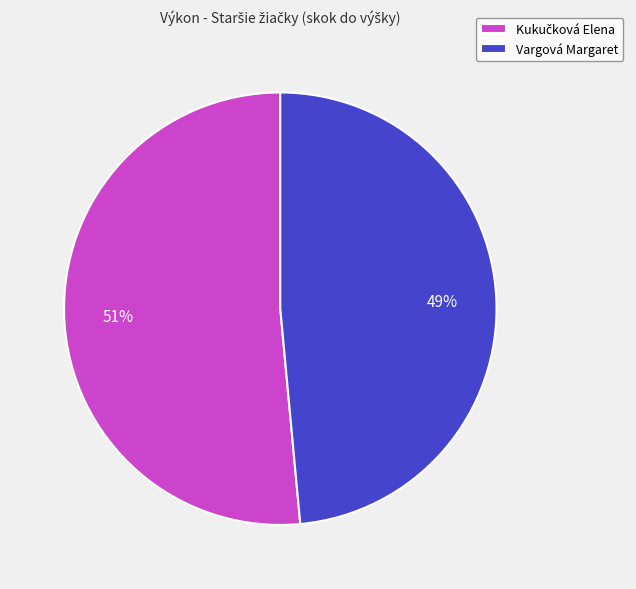

The Vargová Margaret slice represents 35% of the pie. True or false?

False